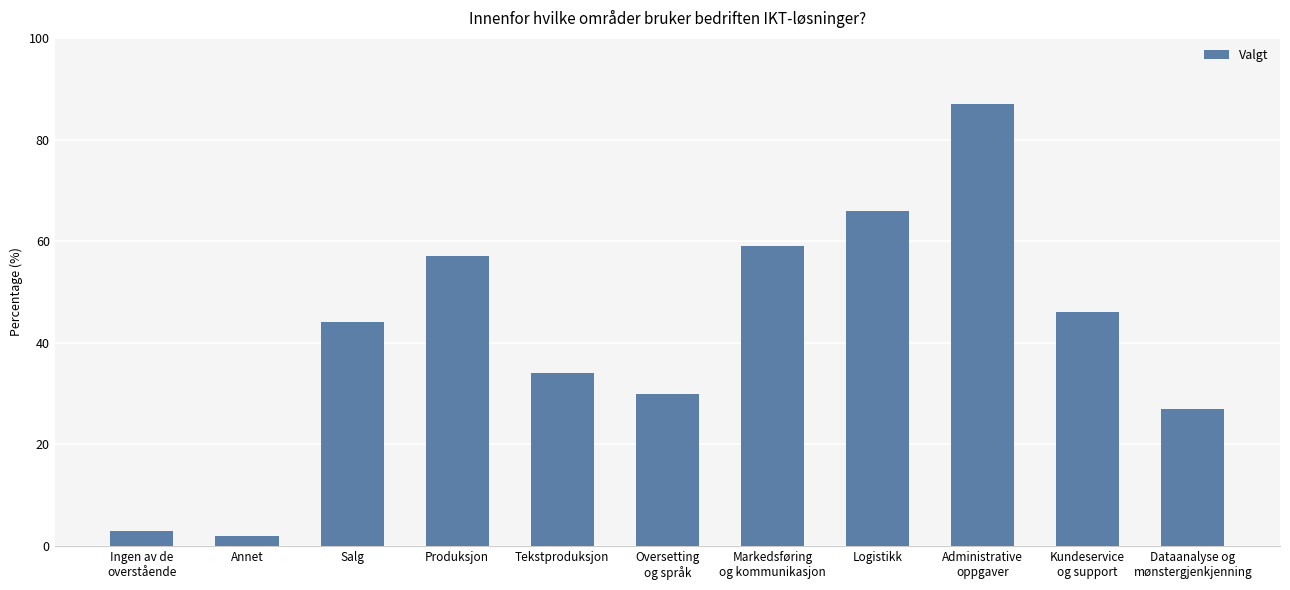

Are the bars grouped side by side (vs. stacked)?

No